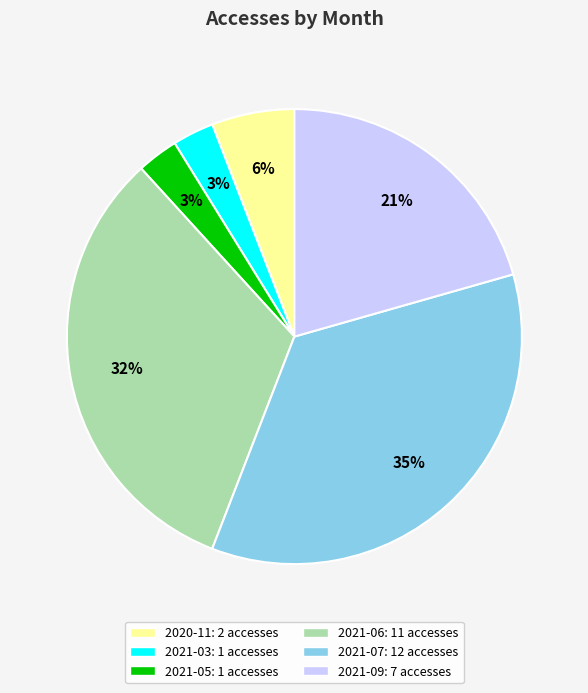

To the nearest percent, what percentage of the pie is 2020-11?

6%